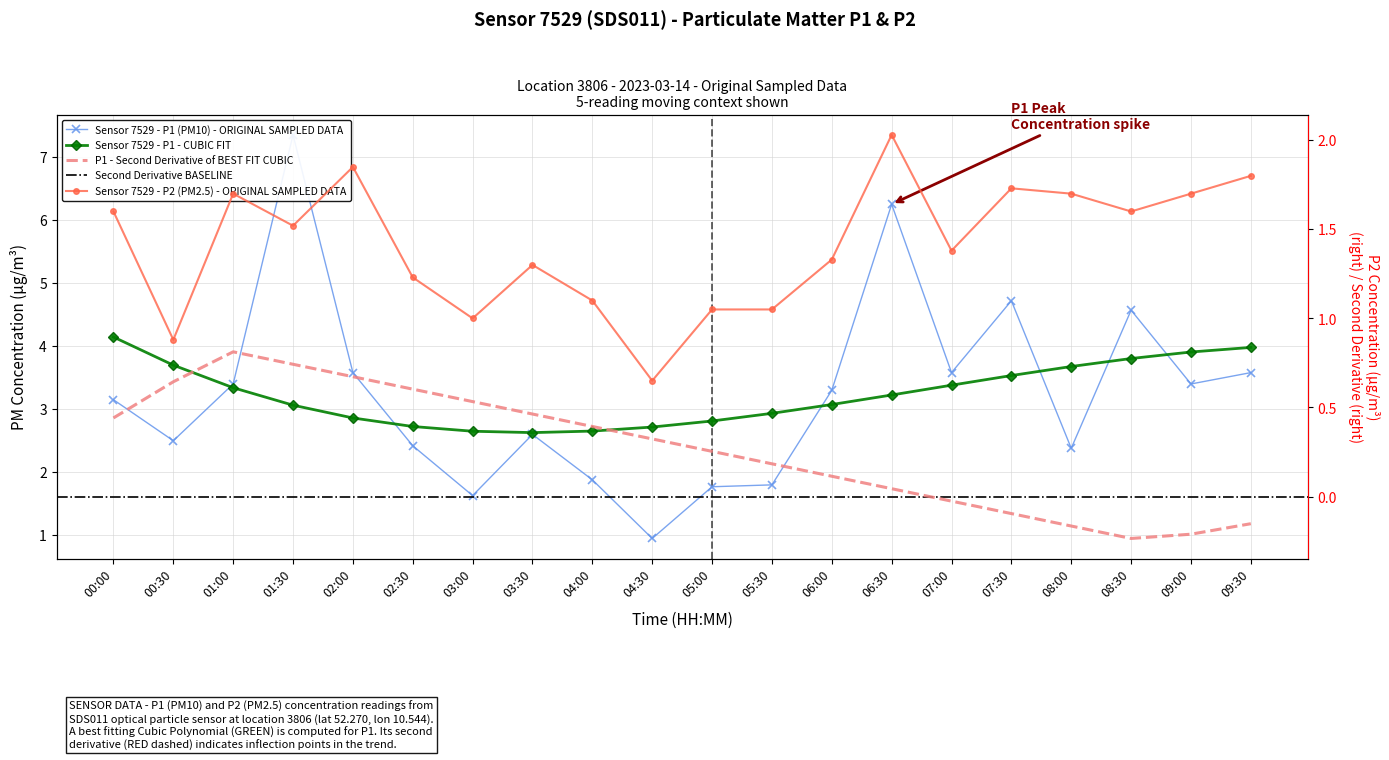

How many data points in P1 are less than 3?

9